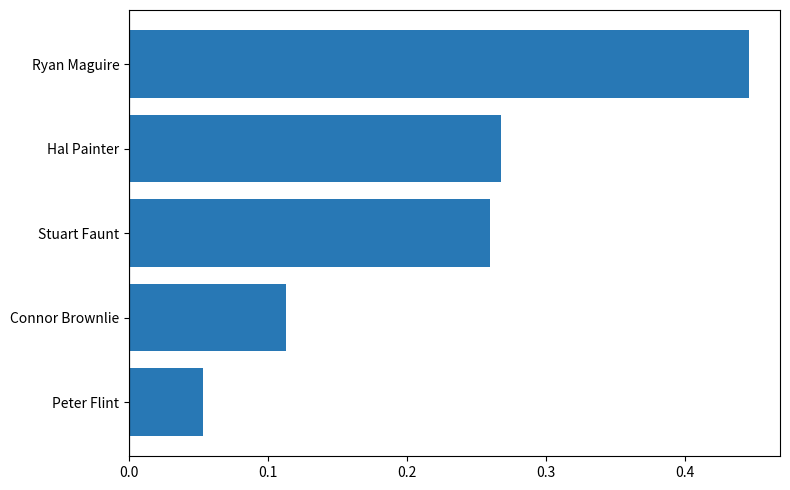

Which has a higher value, Hal Painter or Connor Brownlie?

Hal Painter